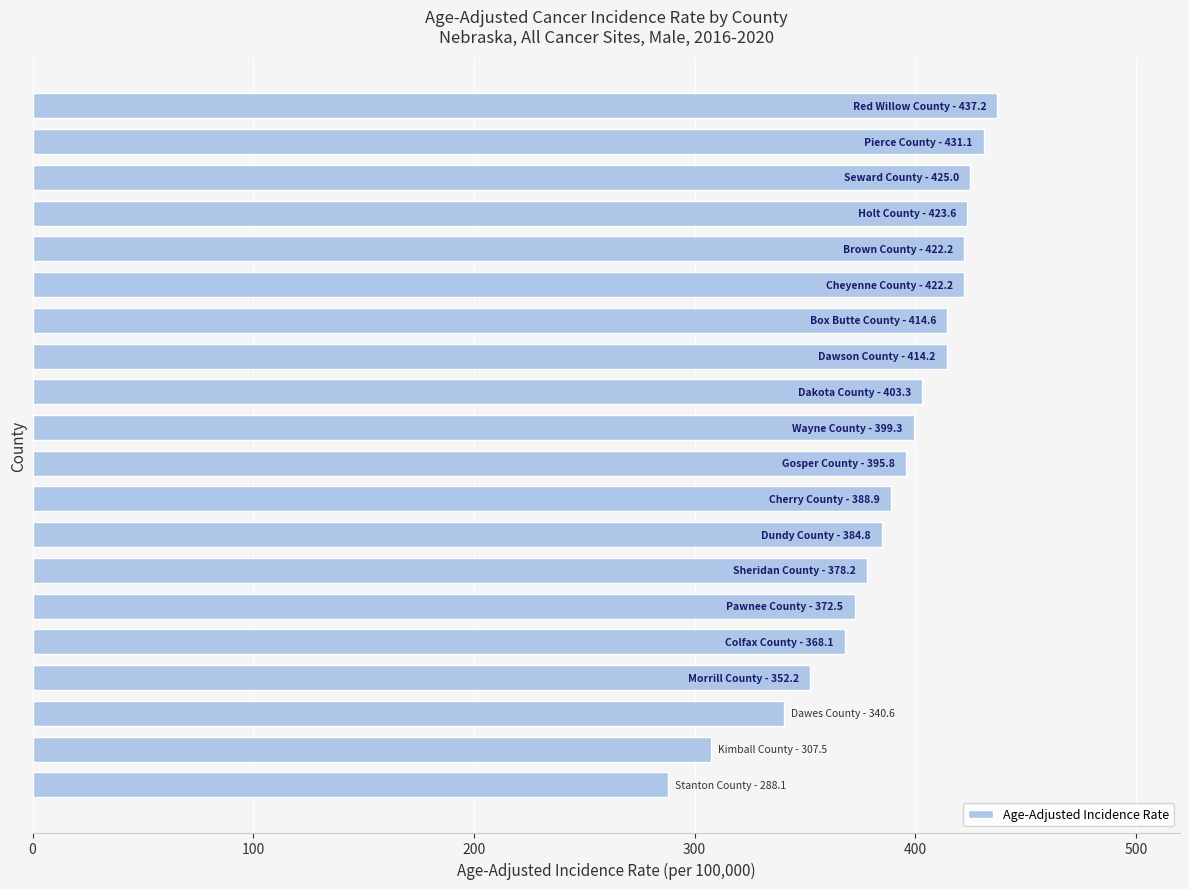

What is the minimum value shown in the chart?

288.1